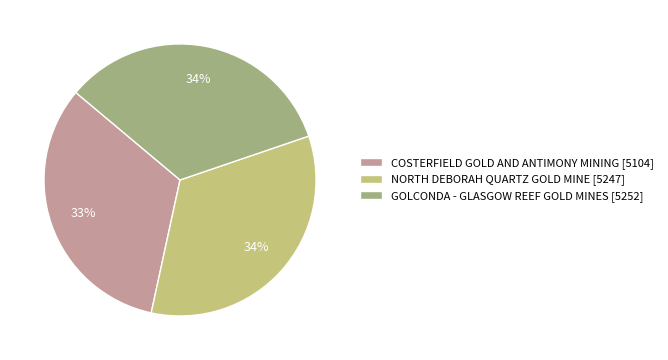

Is it true that GOLCONDA - GLASGOW REEF GOLD MINES is 21% of the pie?

False